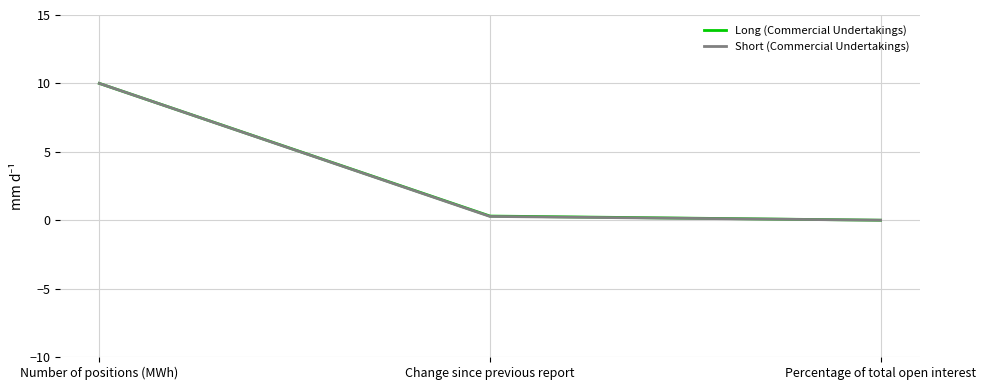

What value does the Short (Commercial Undertakings) series have at Number of positions (MWh)?

10.0